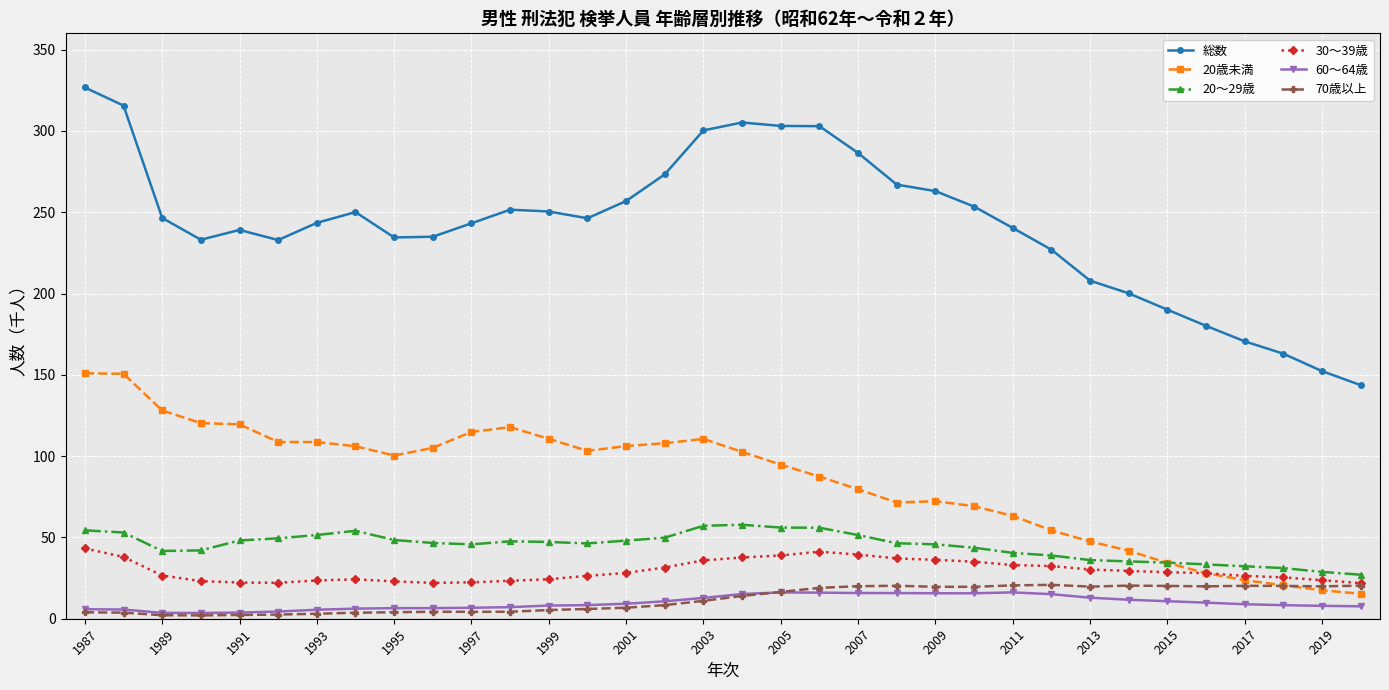

What is the value of the 20～29歳 point at the 26th from the left?

38.9